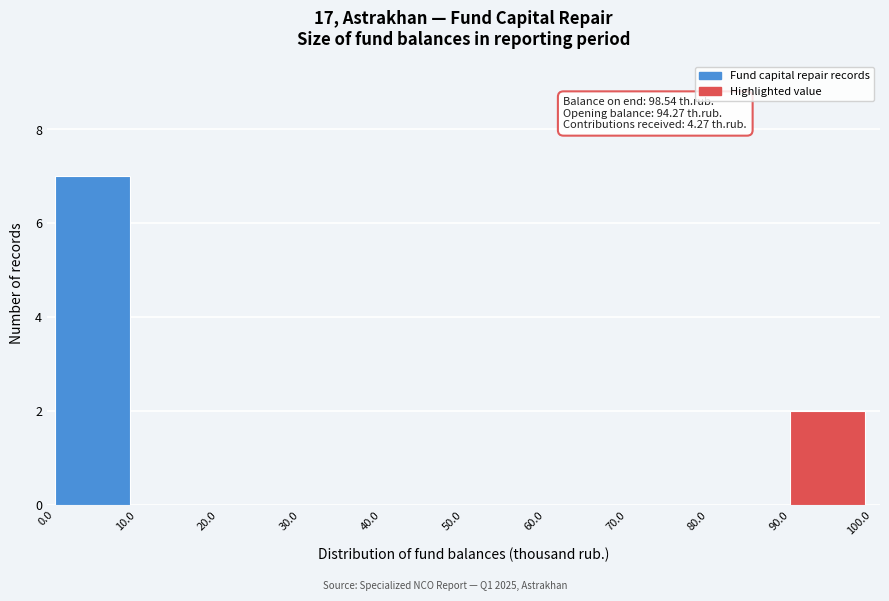

Over which range of the x-axis is the bar tallest?

0.0 to 10.0